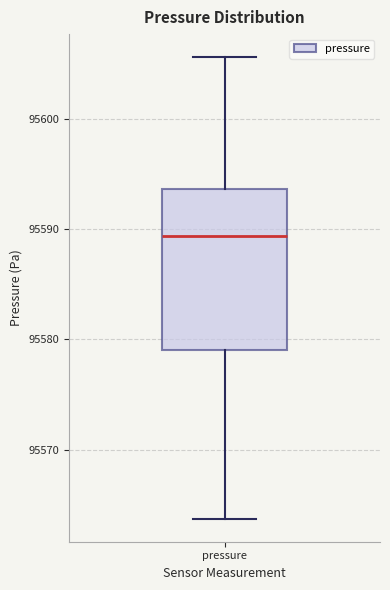

Transcribe this box plot: give where the median line is, the range the box spans, and where the two whiskers end, as read against the y-axis. The values are not printed on the chart, so give them approximately, as read against the axis.

median 95589, box 95579 to 95594, whiskers 95564 to 95606